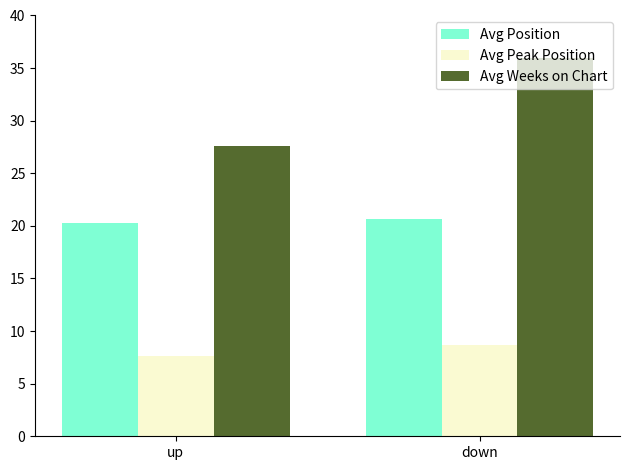

What is the difference between the Avg Peak Position values at up and down?

1.1